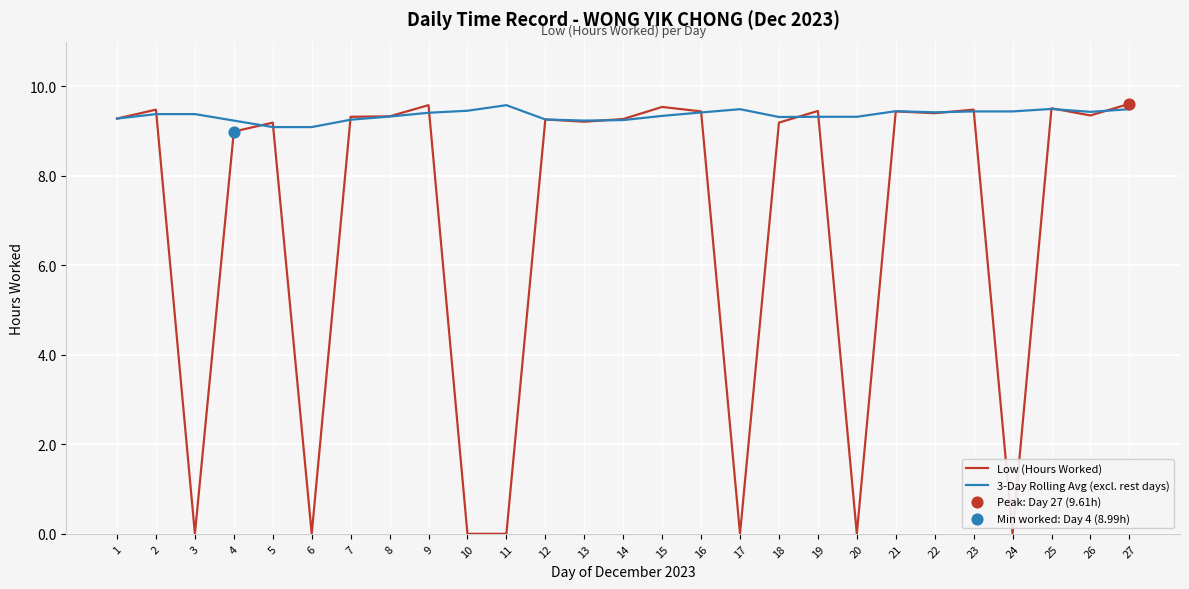

Is the value of 3-Day Rolling Avg (excl. rest days) at 25 greater than the value of Low (Hours Worked) at 12?

Yes